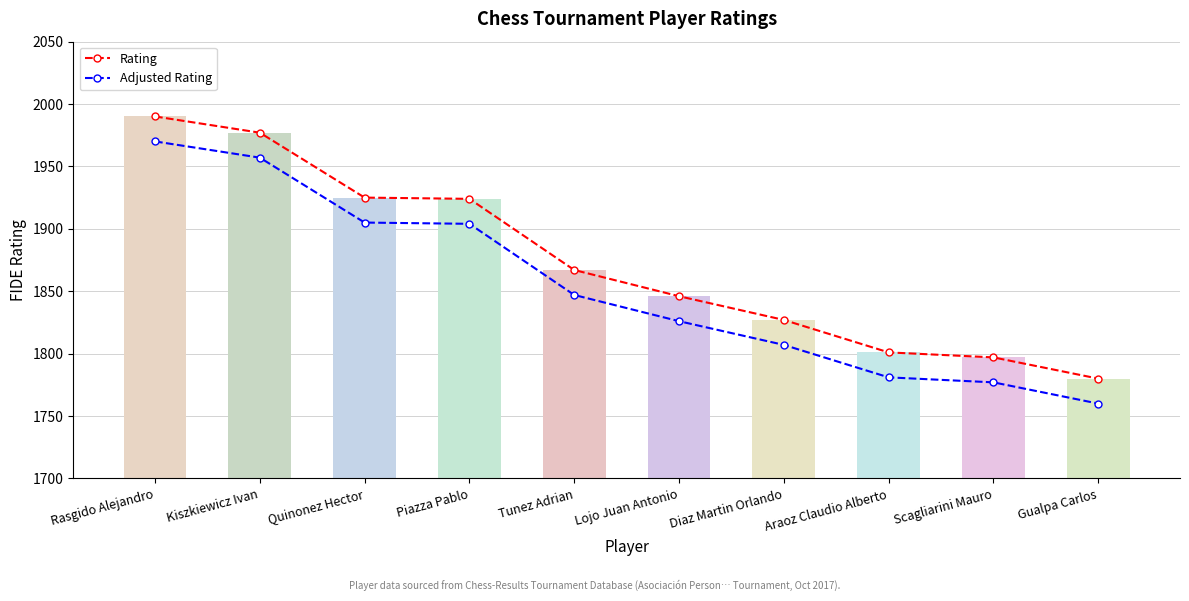

Rank the series at Gualpa Carlos from lowest to highest value.

Adjusted Rating, Rating